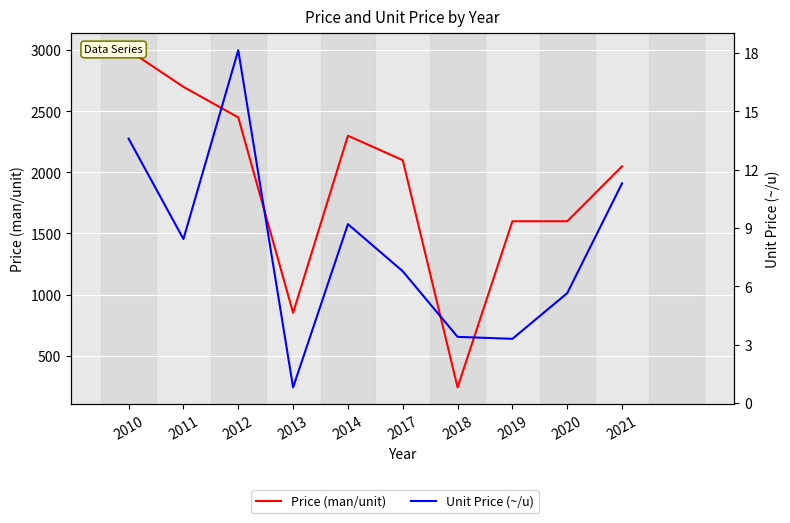

Rank the series by their average value, from lowest to highest.

Unit Price (~/u), Price (man/unit)